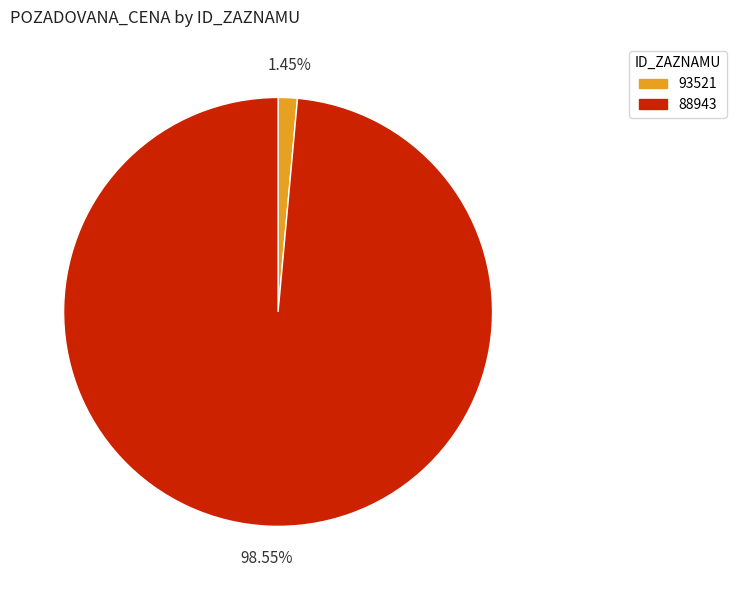

To the nearest percent, what is the difference between the 93521 and 88943 slice percentages?

97%